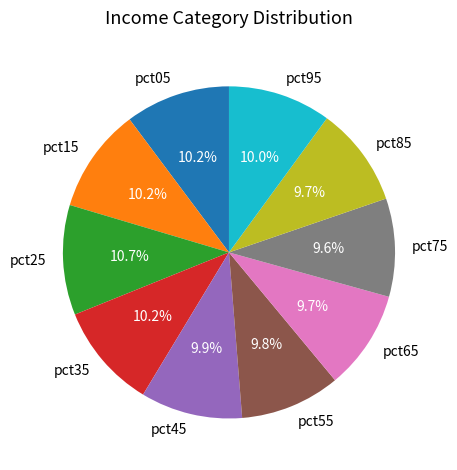

How much of the chart is everything except pct15?

89.8%